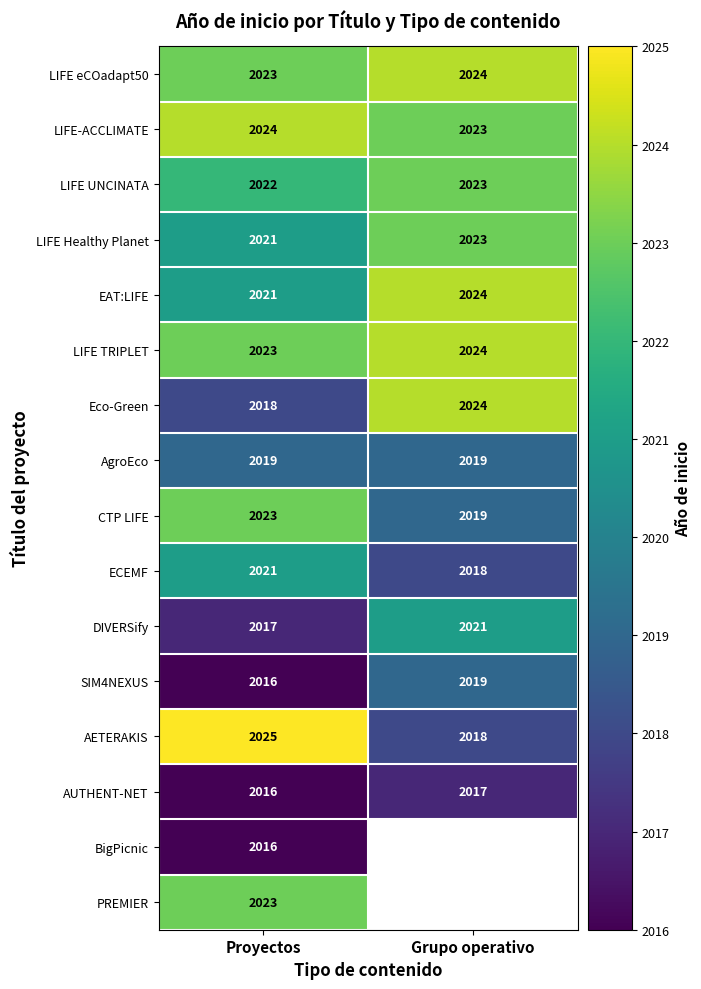

What is the sum of the Eco-Green values at Grupo operativo and Proyectos?

4042